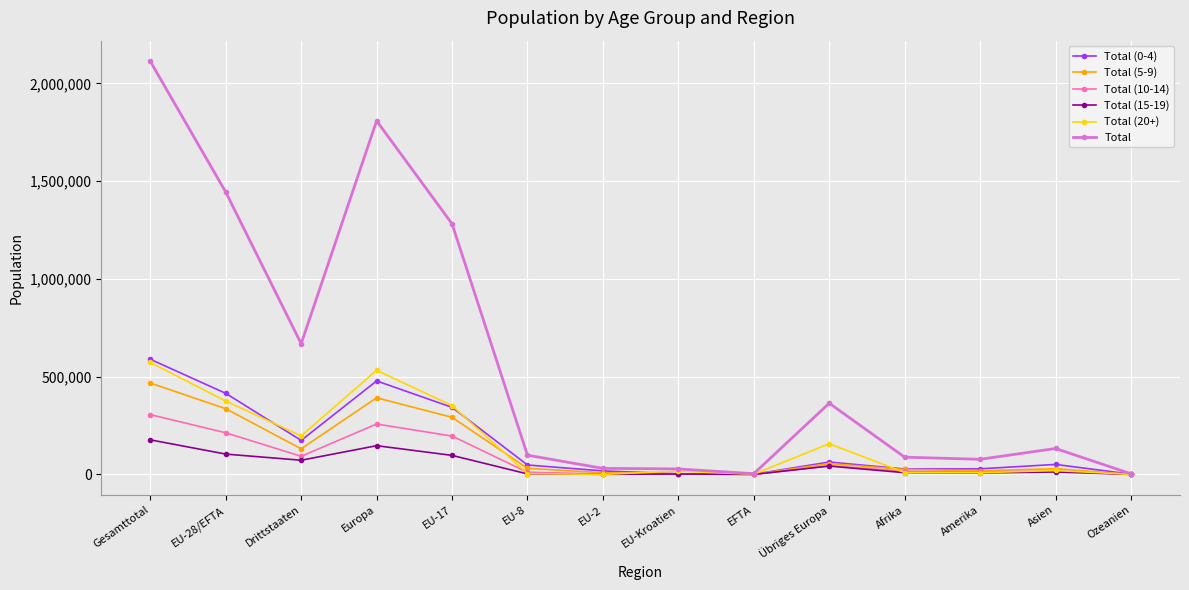

How many lines are shown in the chart?

6